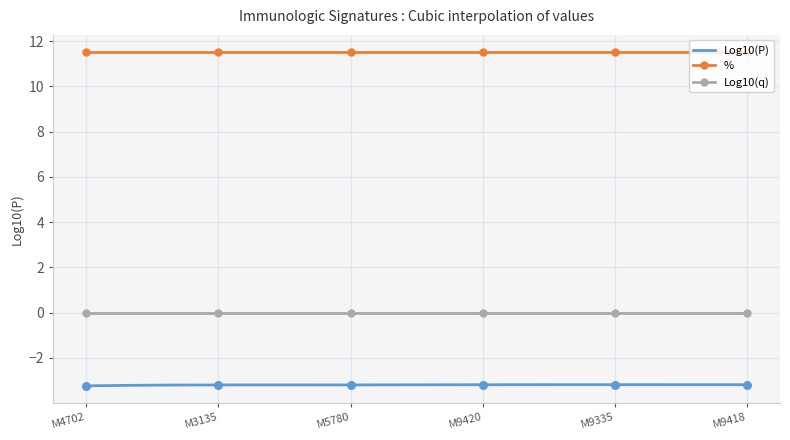

At which category is the sum across all series the highest?

M9420